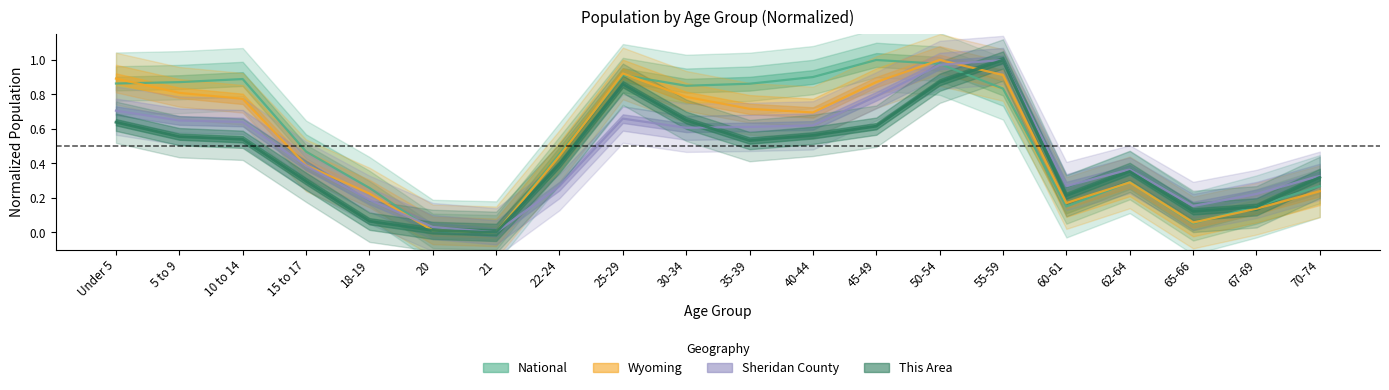

At which category does the chart reach its peak across all series?

55-59